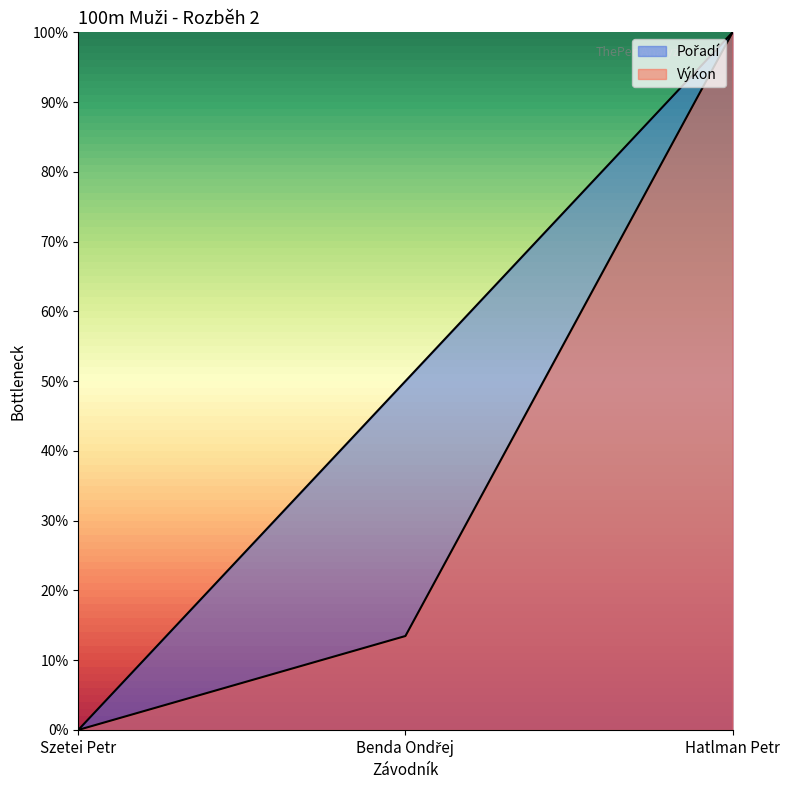

List the labels in order of Výkon value, largest first.

Hatlman Petr, Benda Ondřej, Szetei Petr